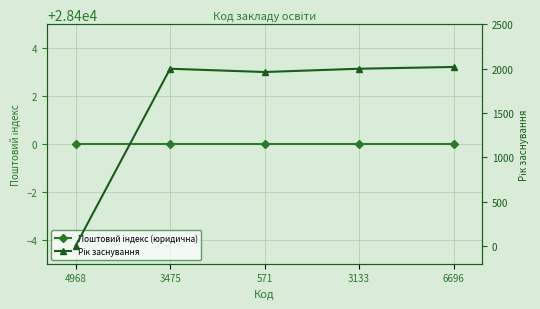

The Рік заснування series shows 2020 at 6696. True or false?

True